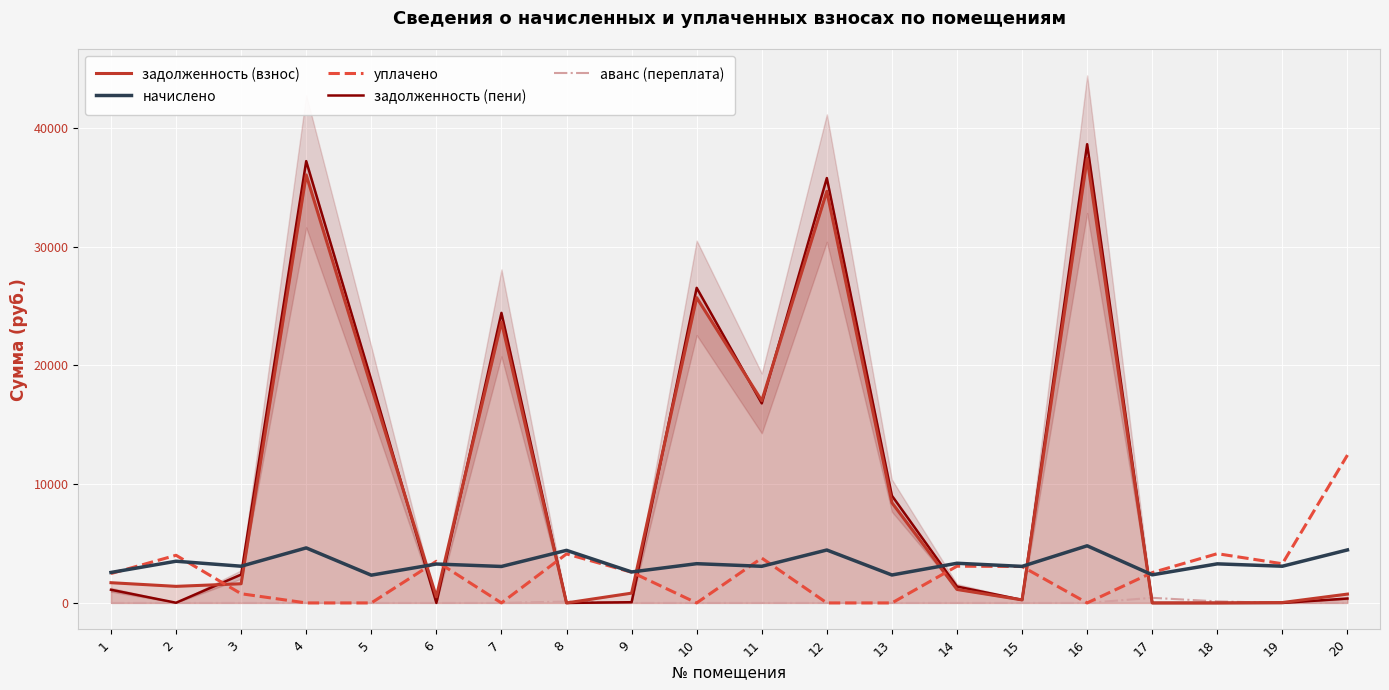

What is the difference between the second highest and second lowest values in the уплачено series?

4145.3